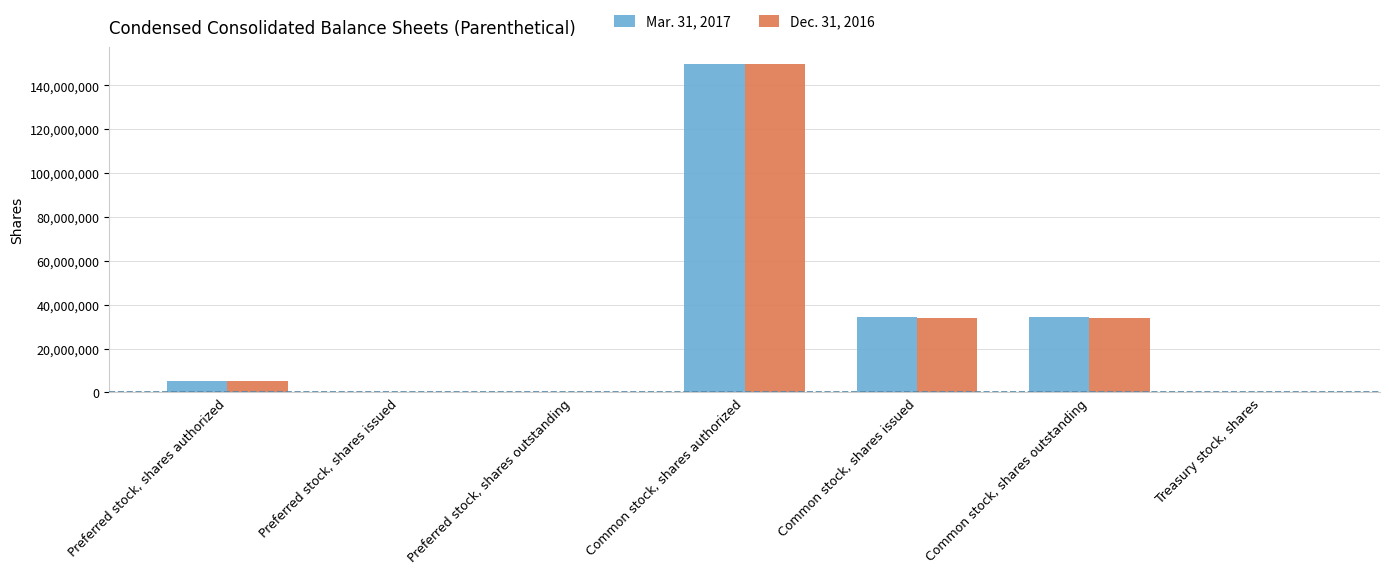

How many categories are shown in the chart?

7